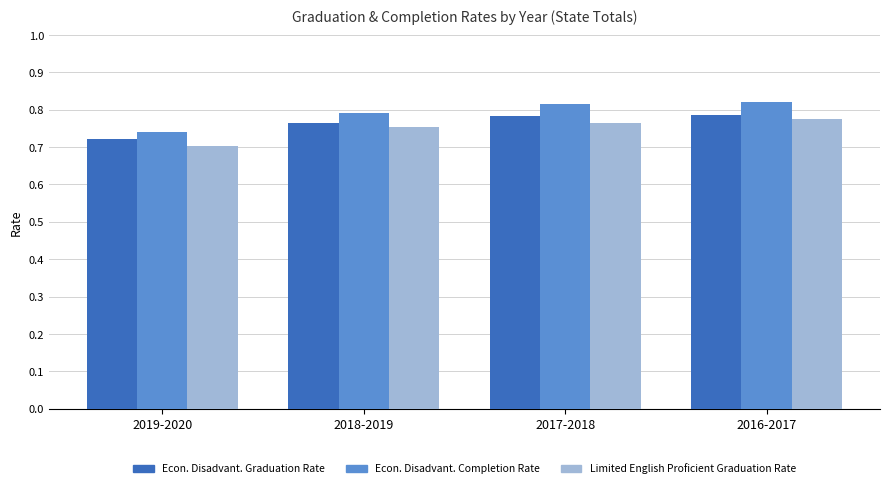

What position from the right is 2018-2019?

3